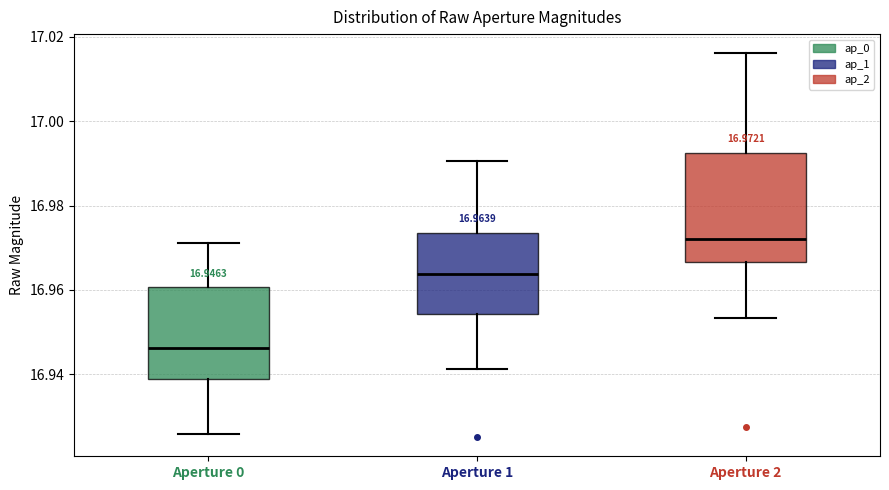

Which box is the tallest, from its lower edge to its upper edge?

Aperture 2